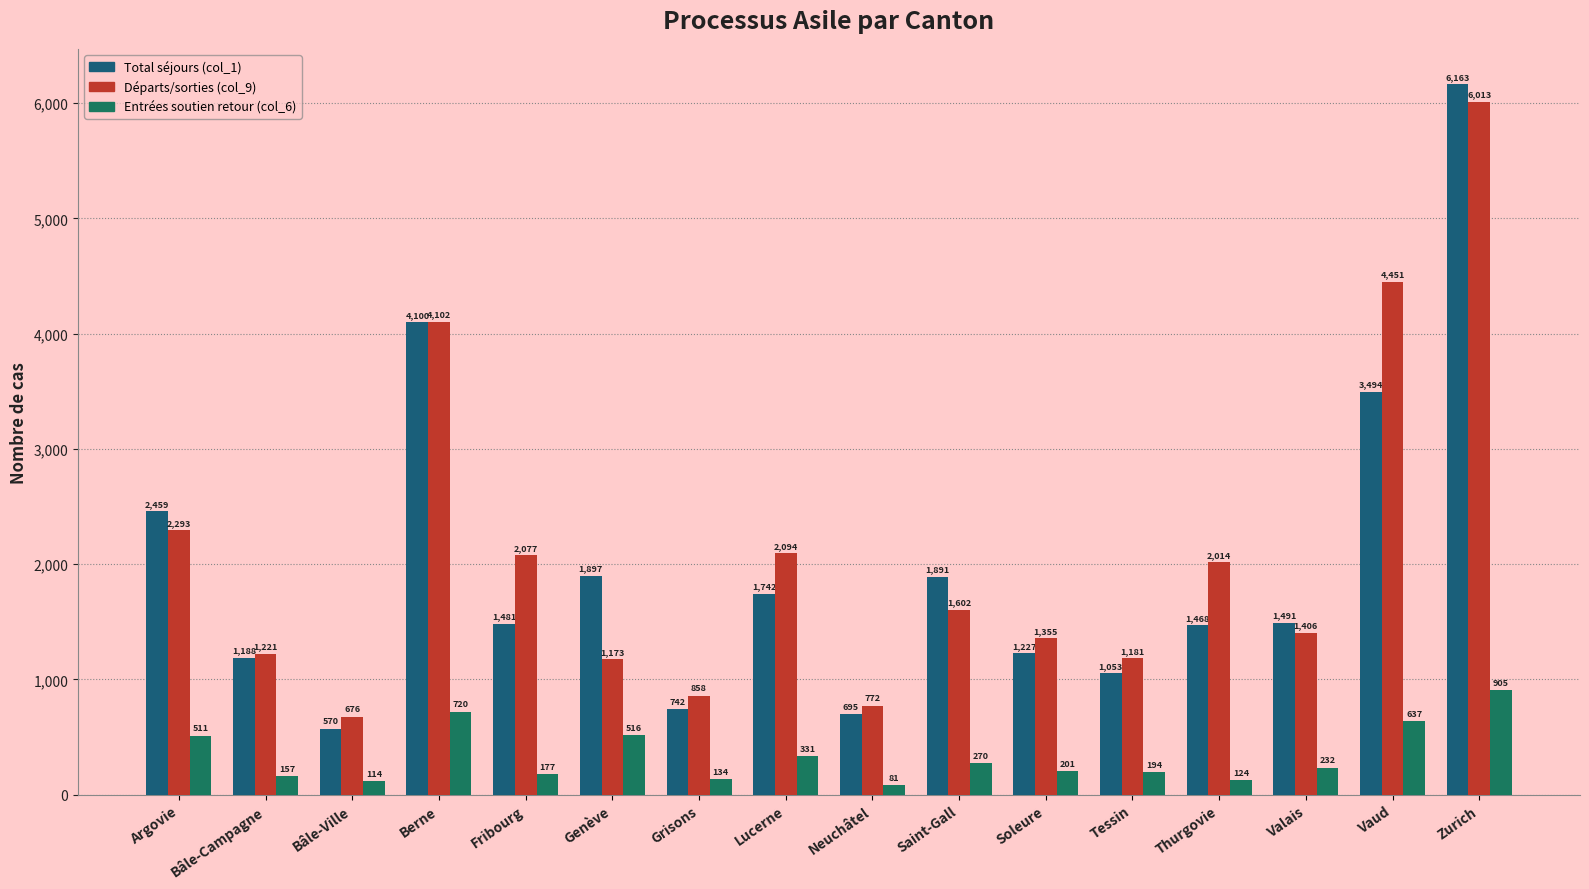

Which series has the largest total across all categories?

Départs/sorties (col_9)